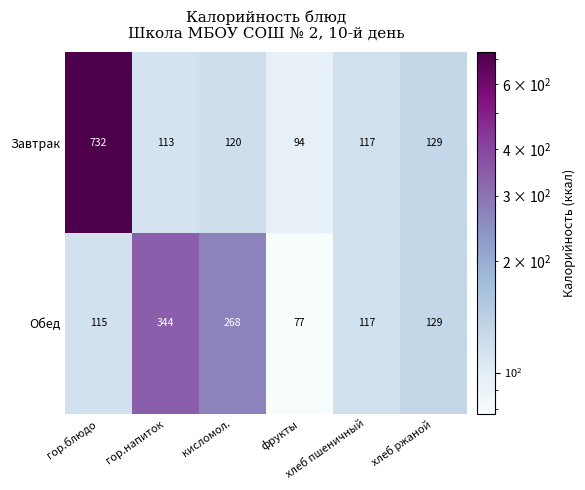

How many distinct data groups are displayed?

2